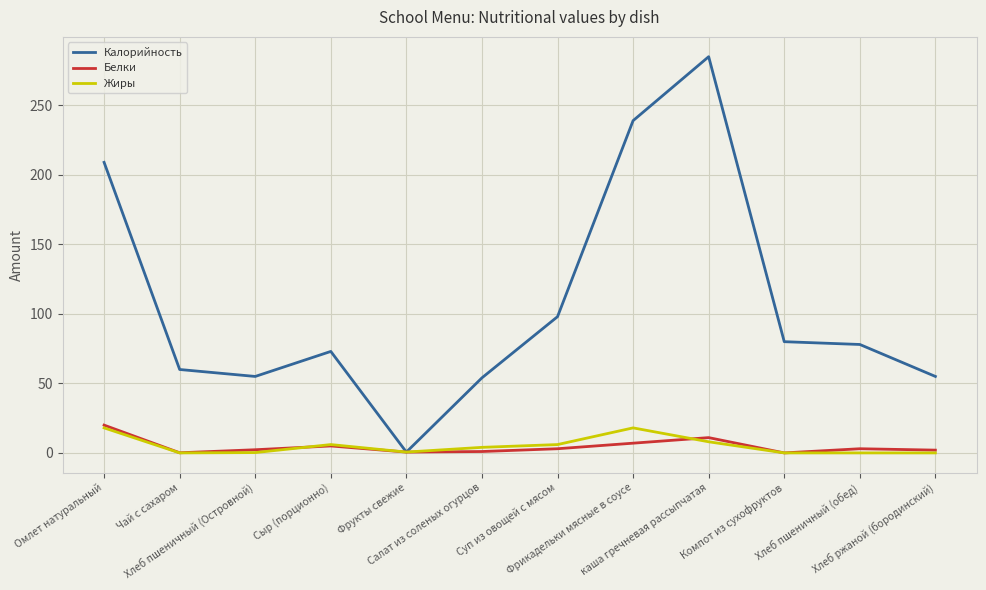

What is the difference between the maximum and minimum values in the Жиры series?

18.0